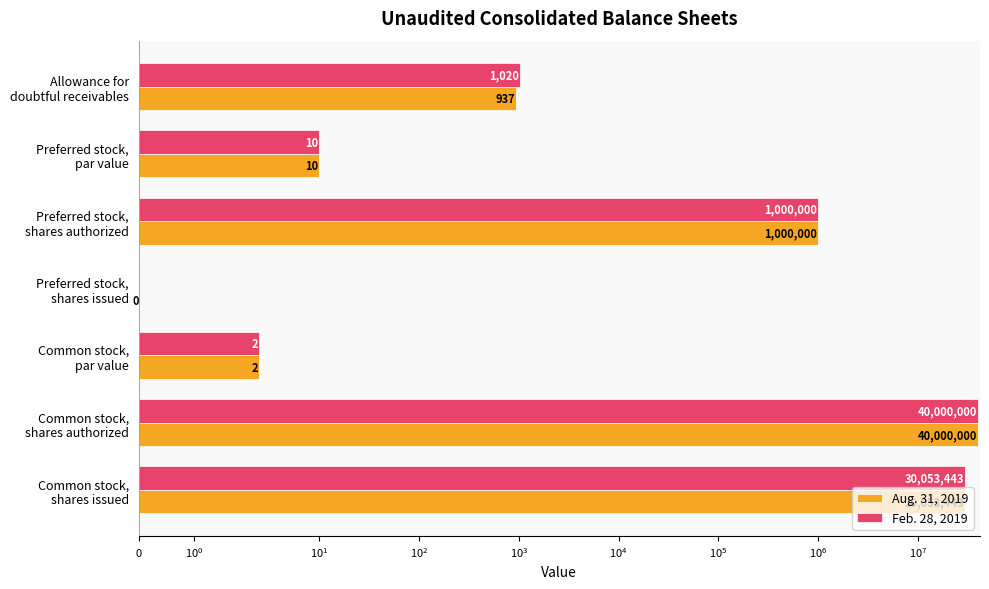

Reading left to right, transcribe all the data shown in this chart.

Aug. 31, 2019: 937.0	10.0	1000000.0	0.0	2.5	40000000.0	30053443.0
Feb. 28, 2019: 1020.0	10.0	1000000.0	0.0	2.5	40000000.0	30053443.0